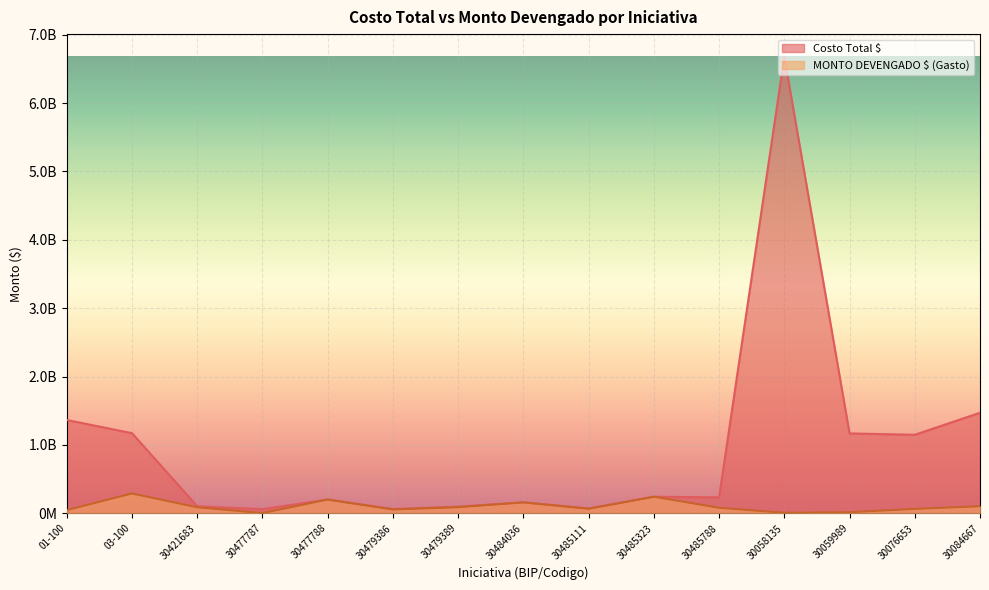

What is the average value of the MONTO DEVENGADO $ (Gasto) series?

100510193